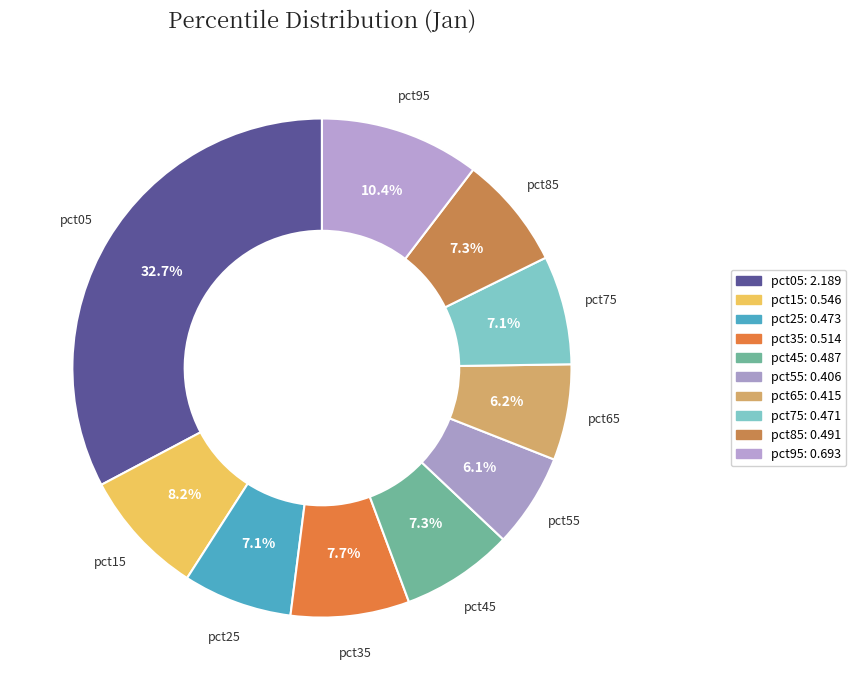

Count the number of slices in the pie.

10